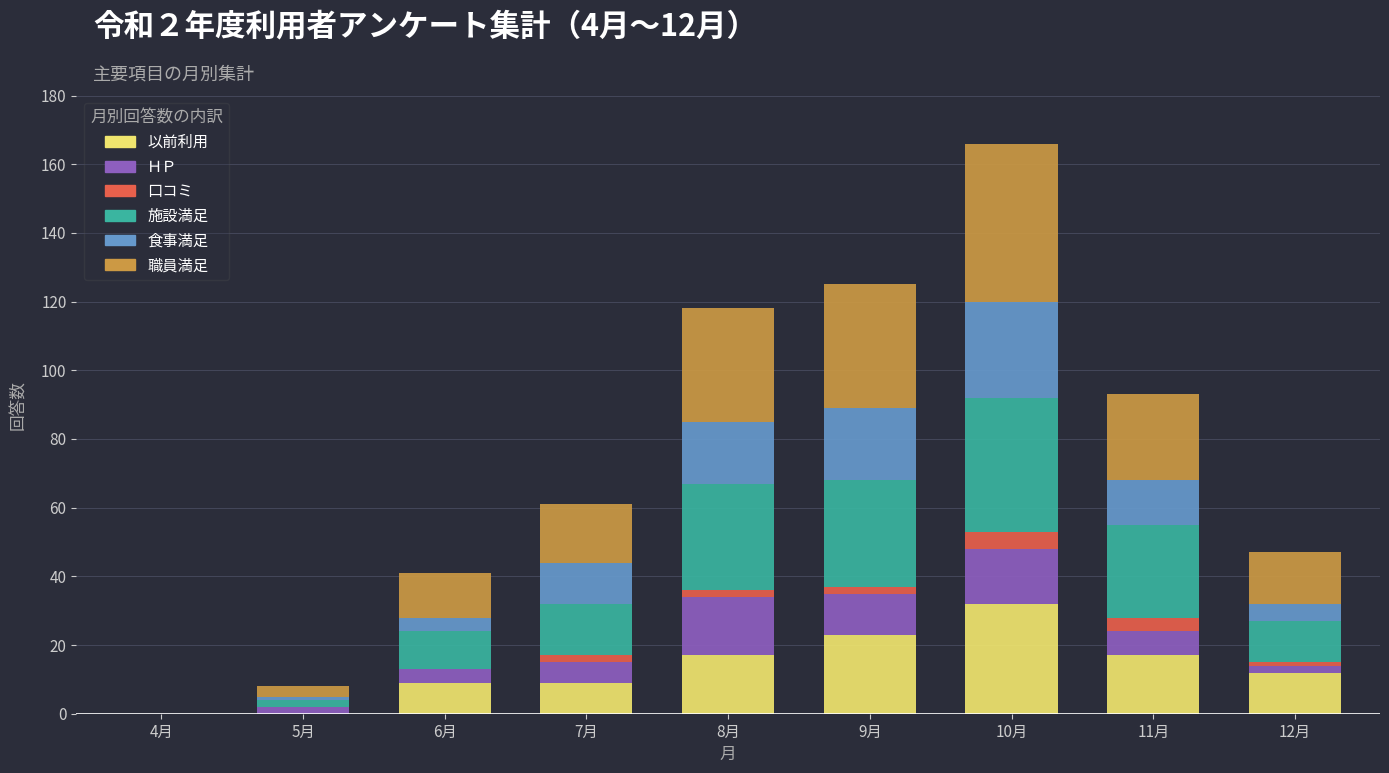

Are the bars grouped side by side (vs. stacked)?

No